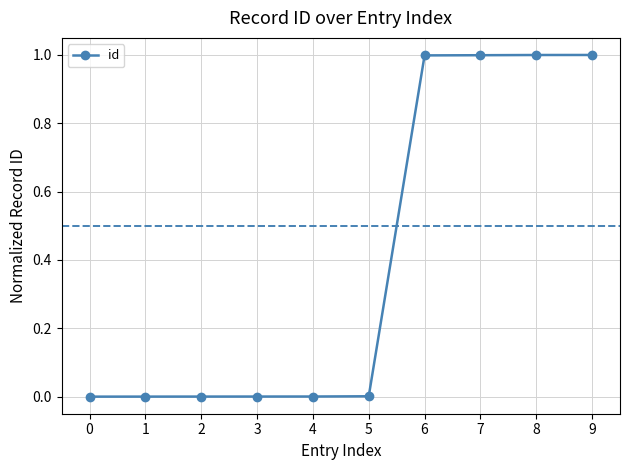

Does the chart have visible grid lines?

Yes